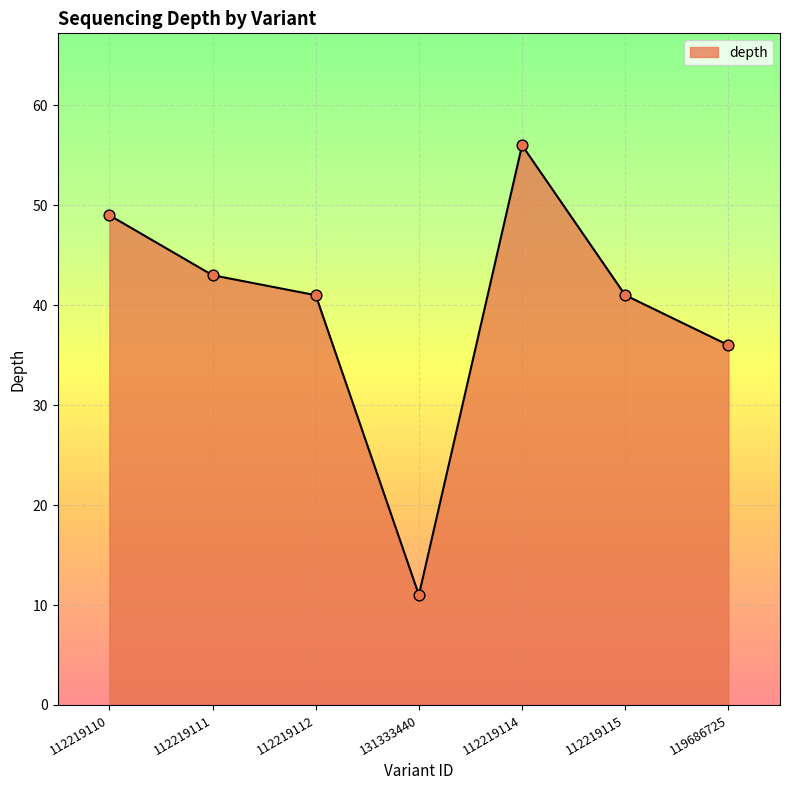

Between 112219115 and 119686725, which is larger?

112219115